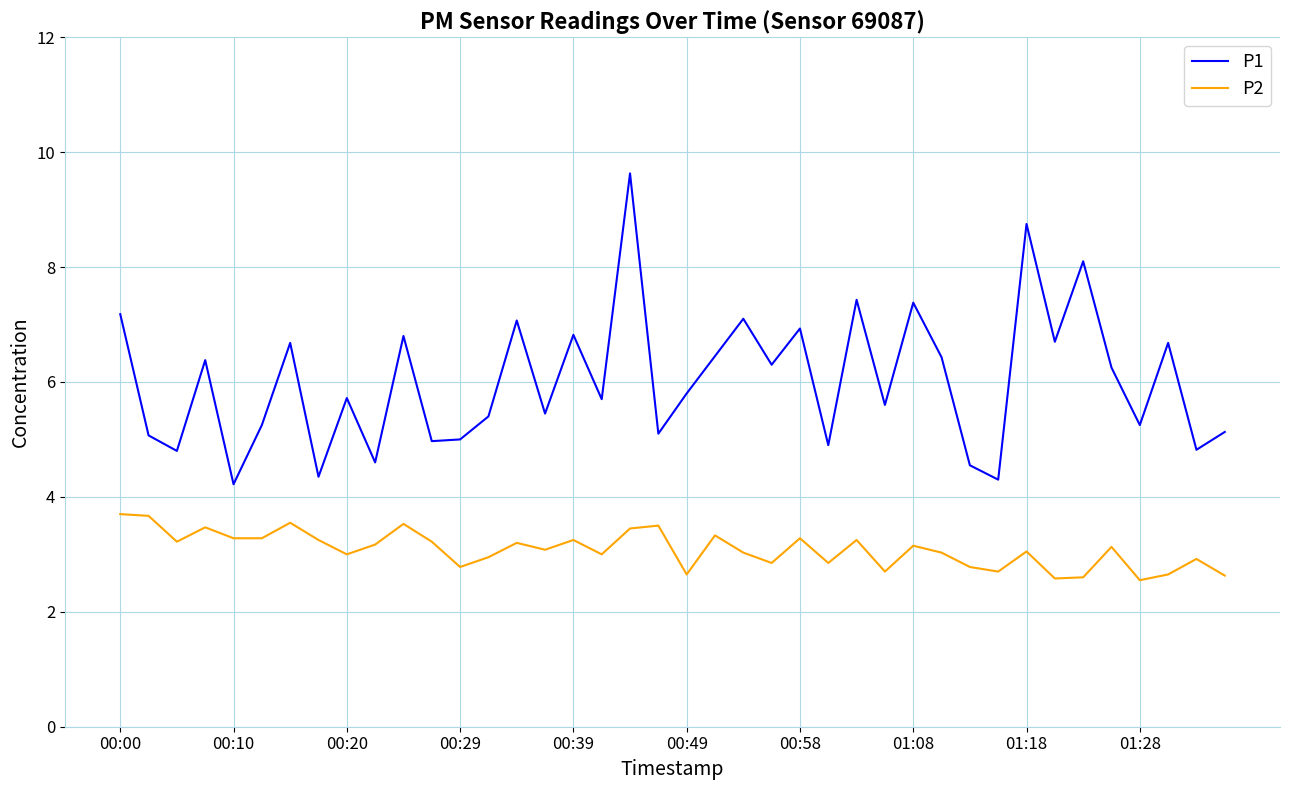

List the series in order of their overall mean, highest first.

P1, P2